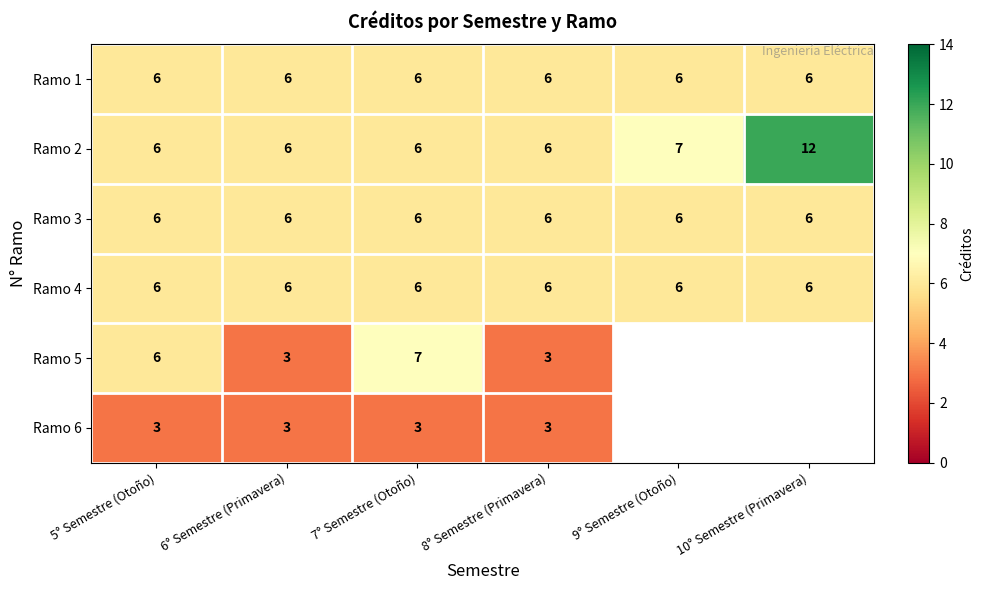

What is the difference between the highest and lowest values at 6° Semestre (Primavera)?

3